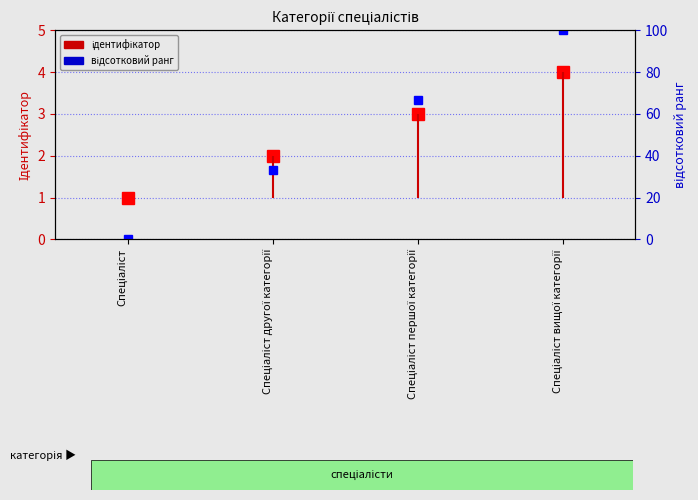

At which label is відсотковий ранг closest to 50?

Спеціаліст першої категорії